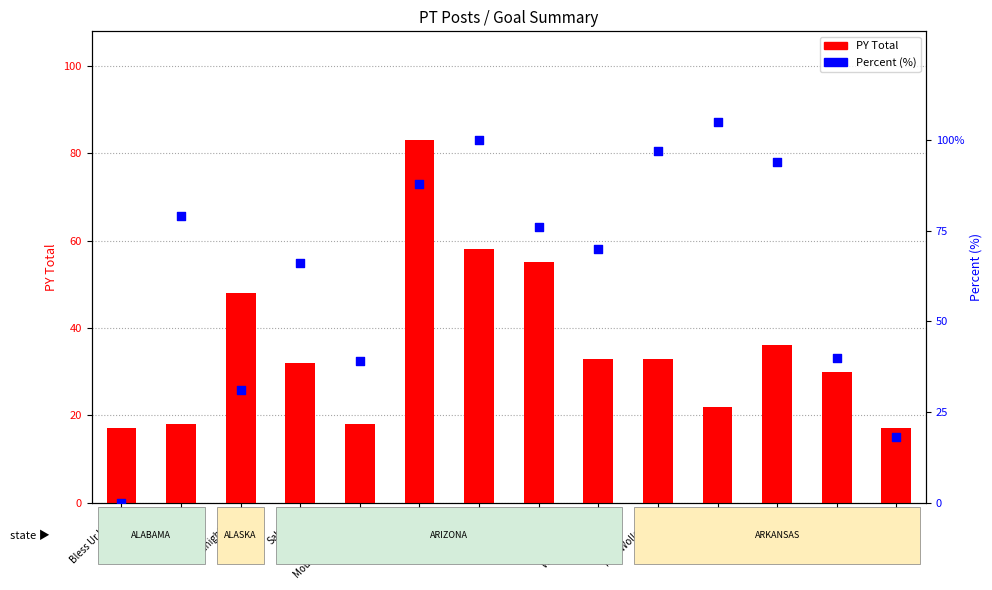

Which series reaches the maximum Y coordinate?

Percent (%)